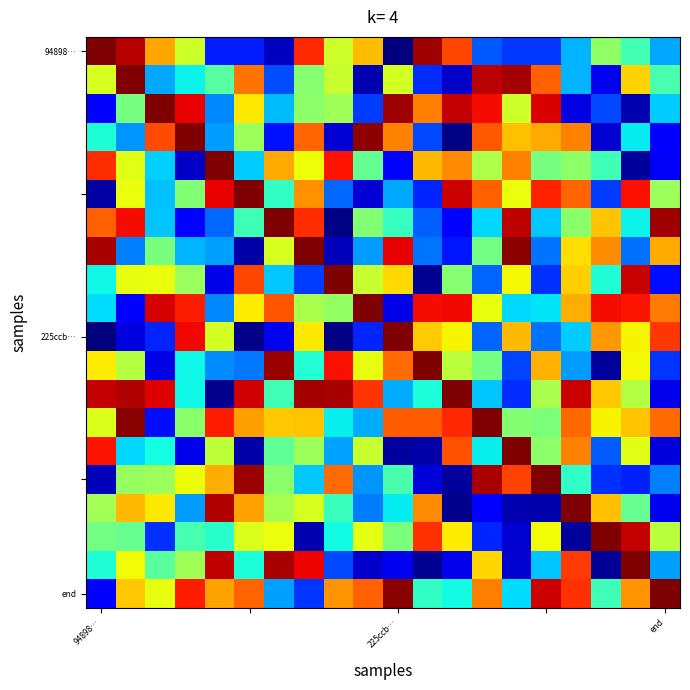

What is the maximum value shown in the chart?

70.0